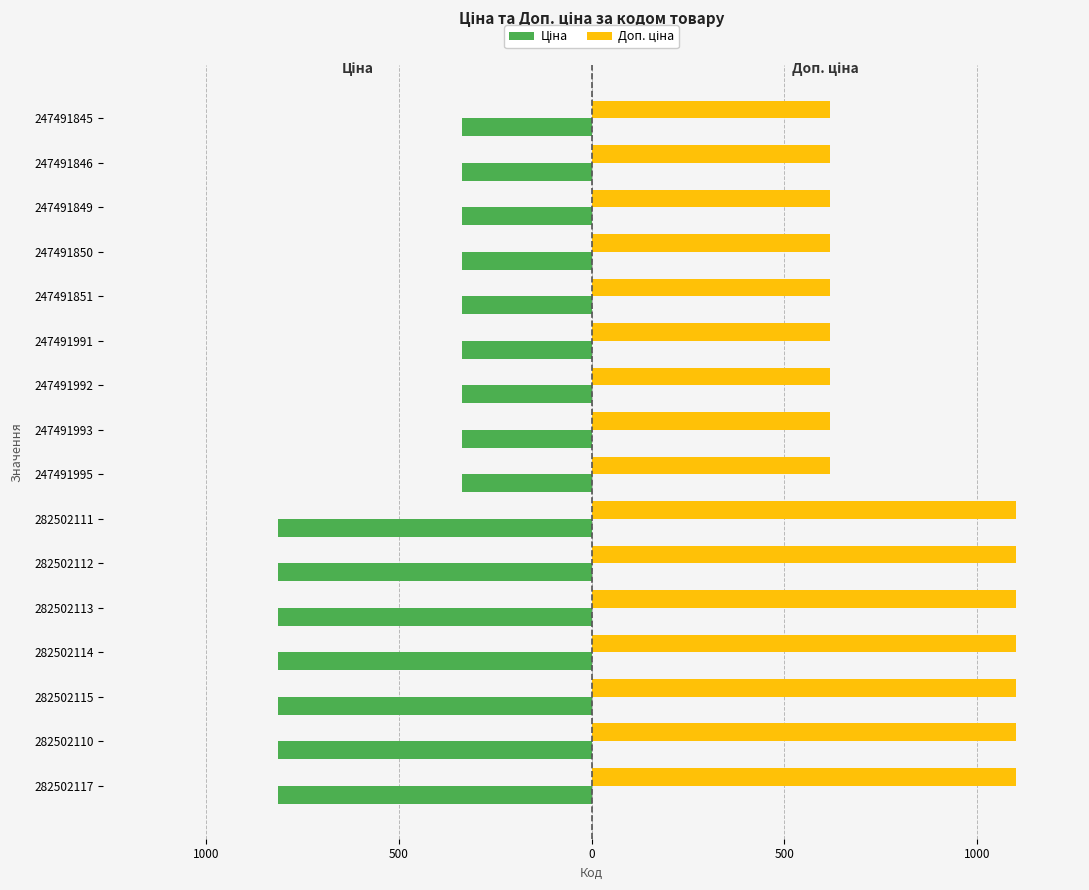

List the series in order of their peak value, lowest first.

Ціна, Доп. ціна